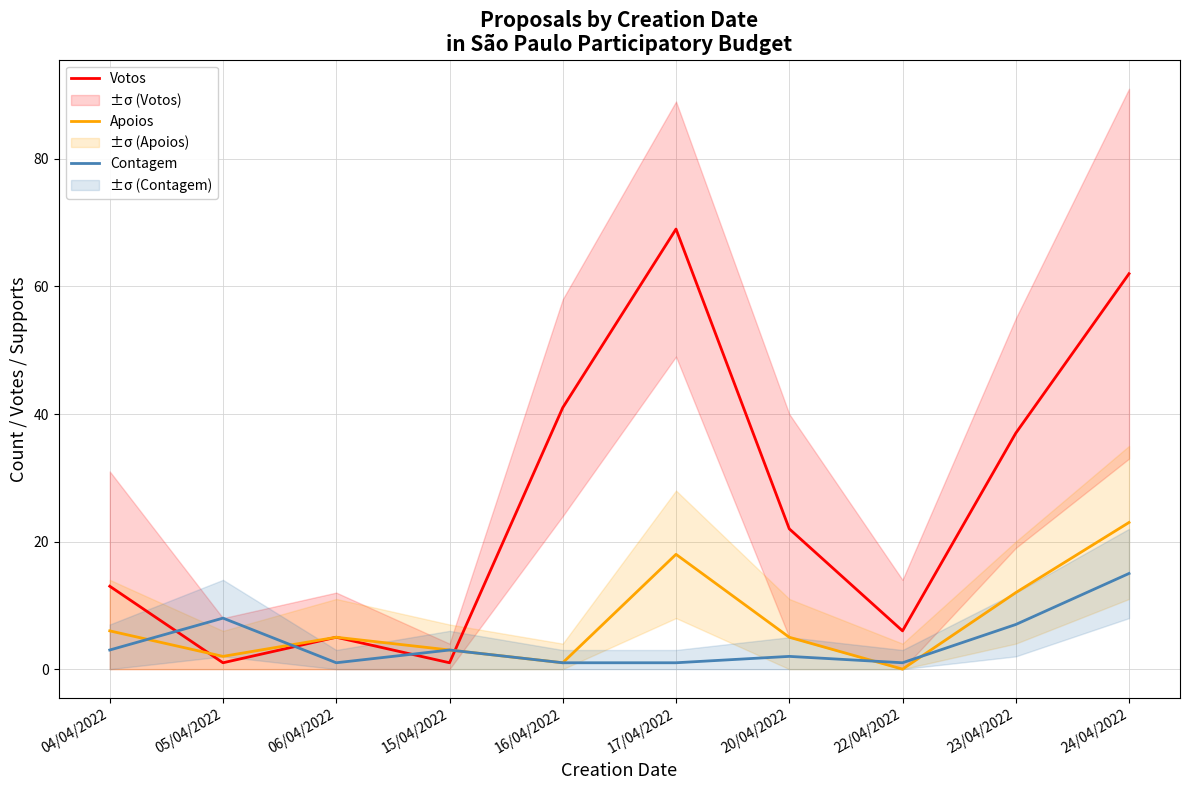

How many intersections are there between Contagem and Apoios?

4